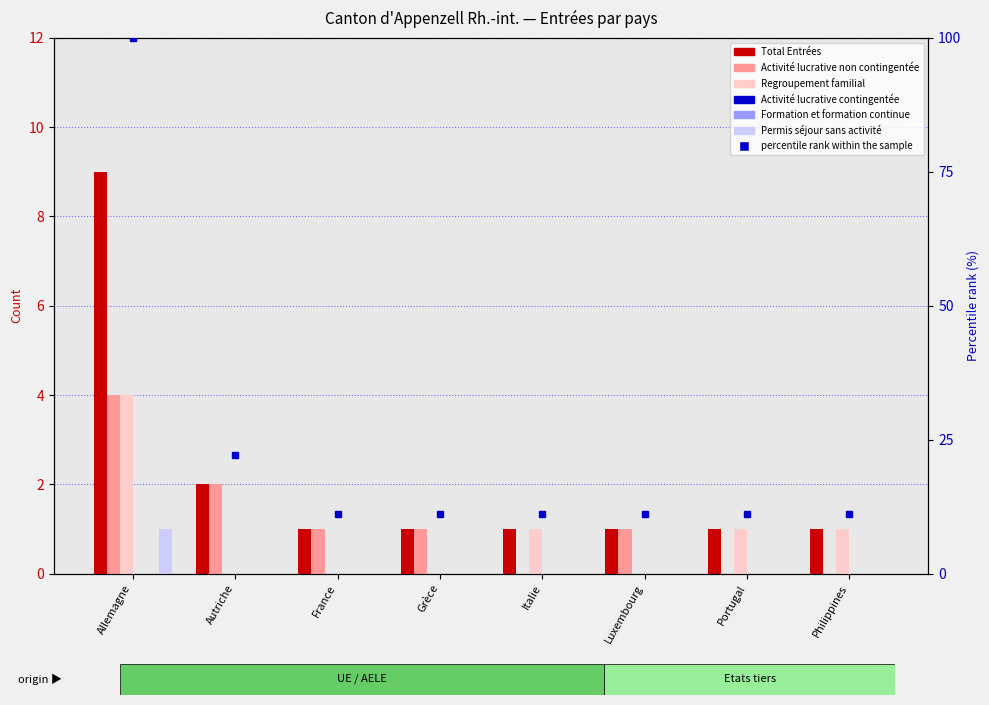

What is the average value of the Total Entrées series?

2